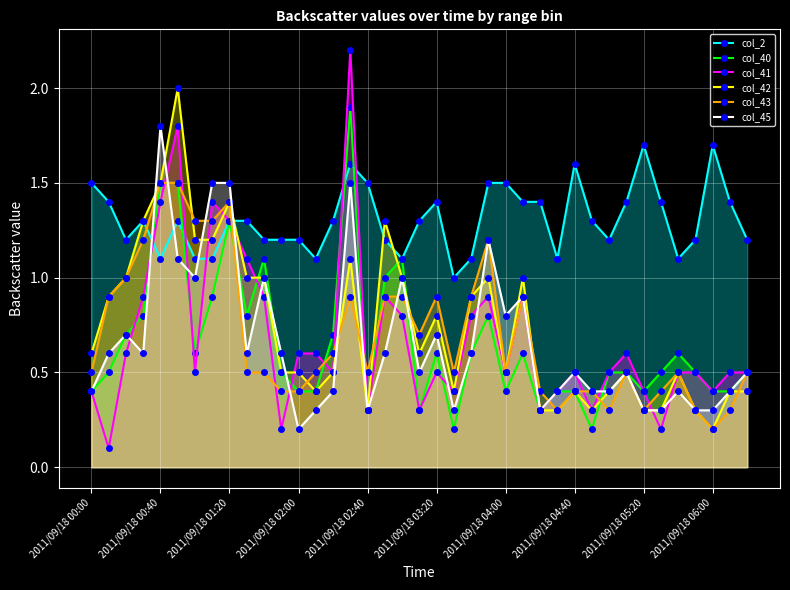

True or false: col_2 has more than 1 interior local peaks.

True